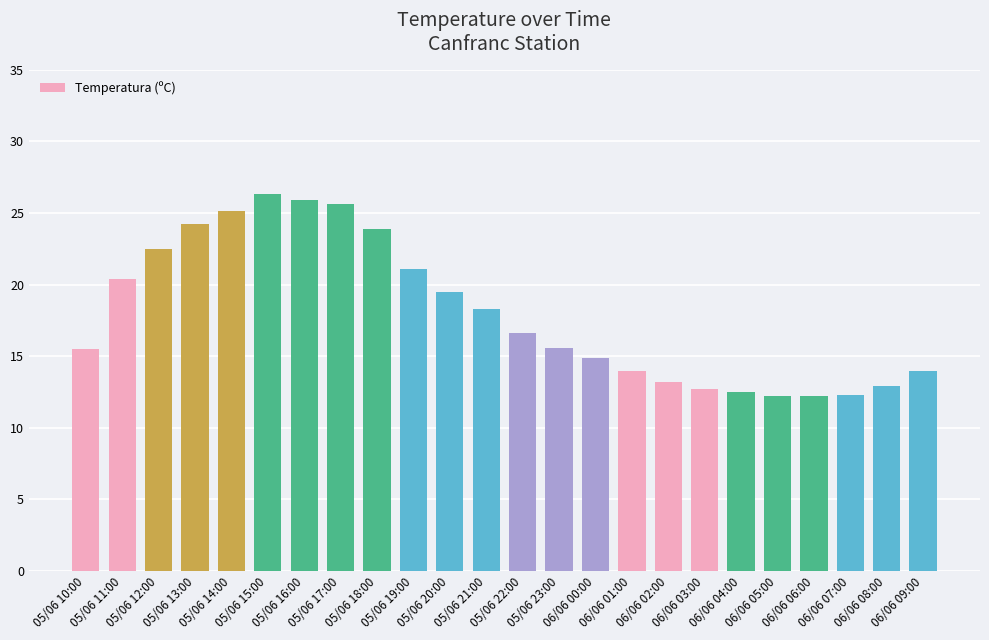

What is the change in value from 05/06 20:00 to 06/06 00:00?

-4.6